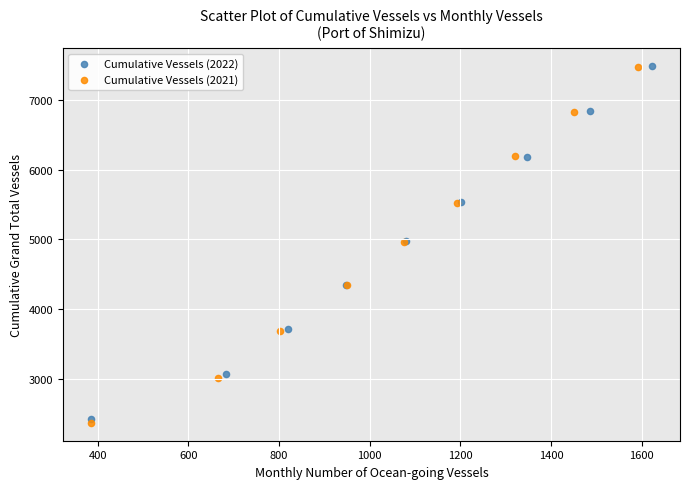

Which series has the largest Y range (max minus min)?

Cumulative Vessels (2021)